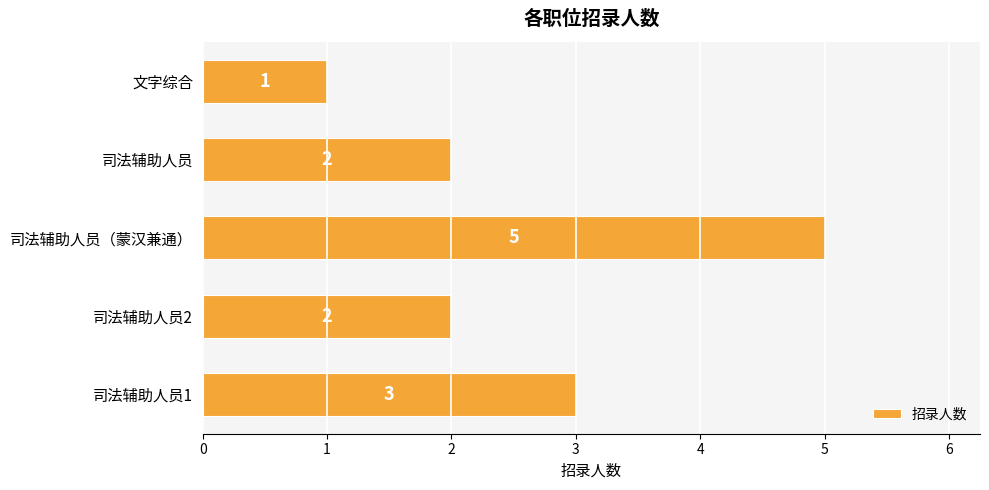

Reading bottom to top, extract all data points from this chart.

3	2	5	2	1